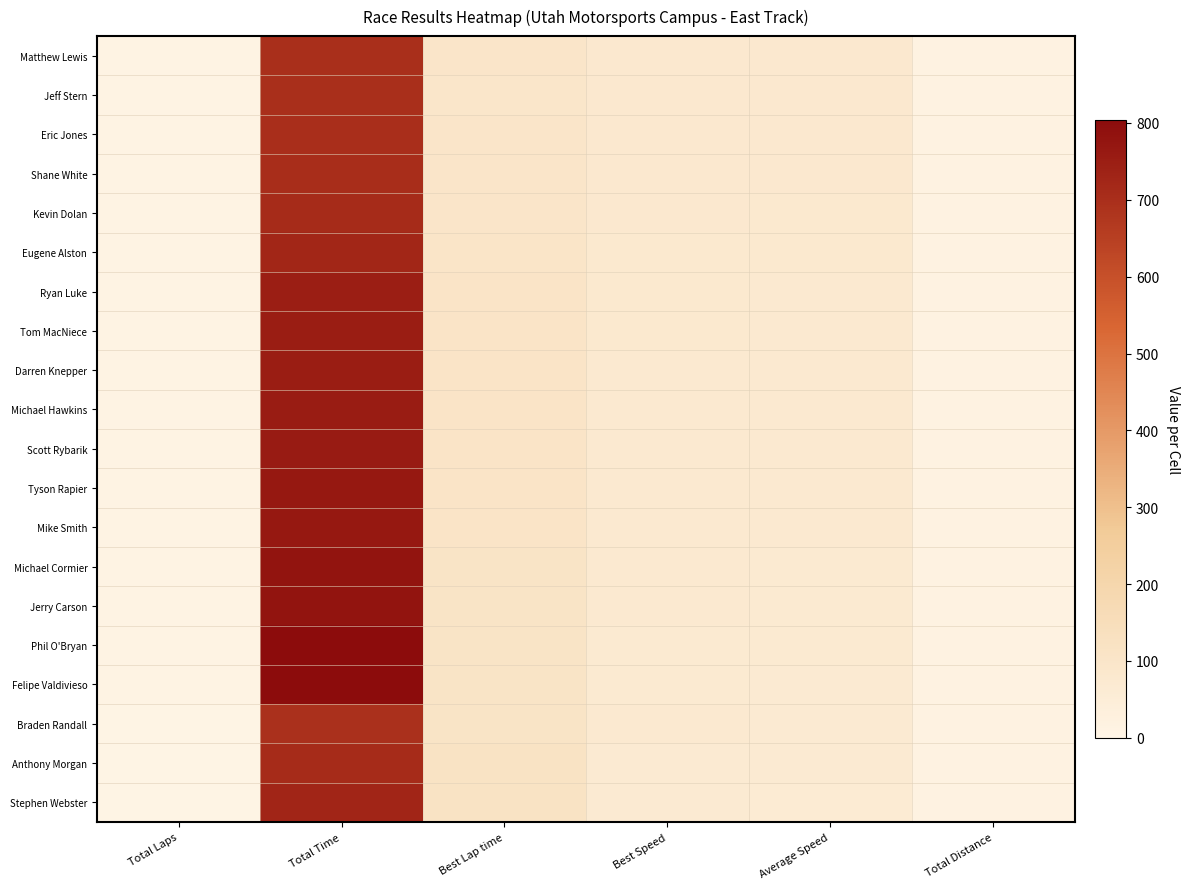

Which category has the highest value across all series?

Total Time